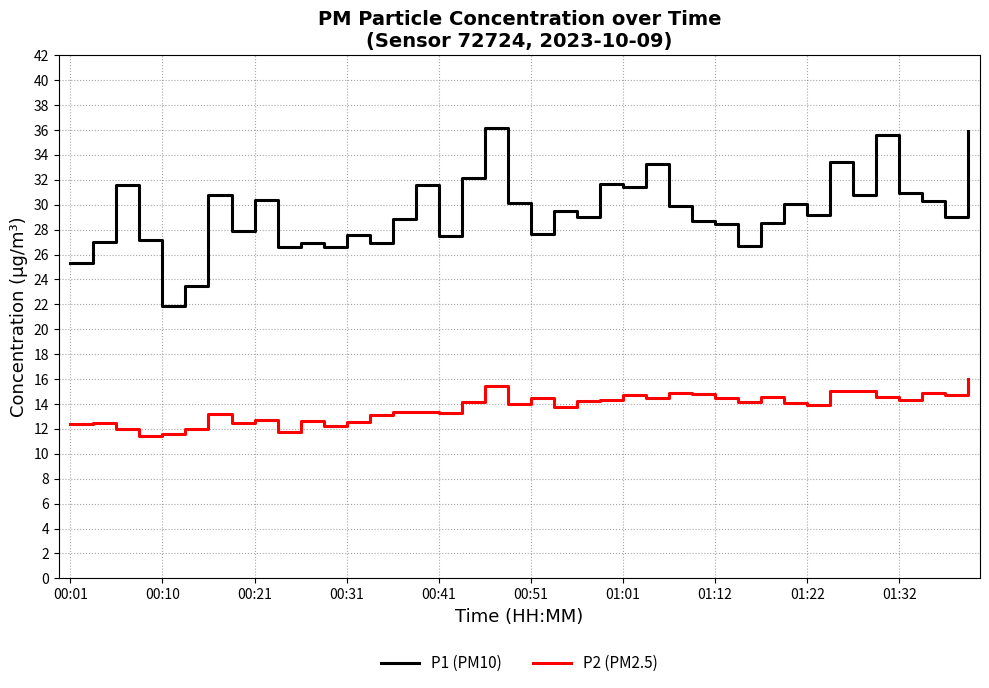

In P1 (PM10), how many points are lower than both neighbors (excluding endpoints)?

13